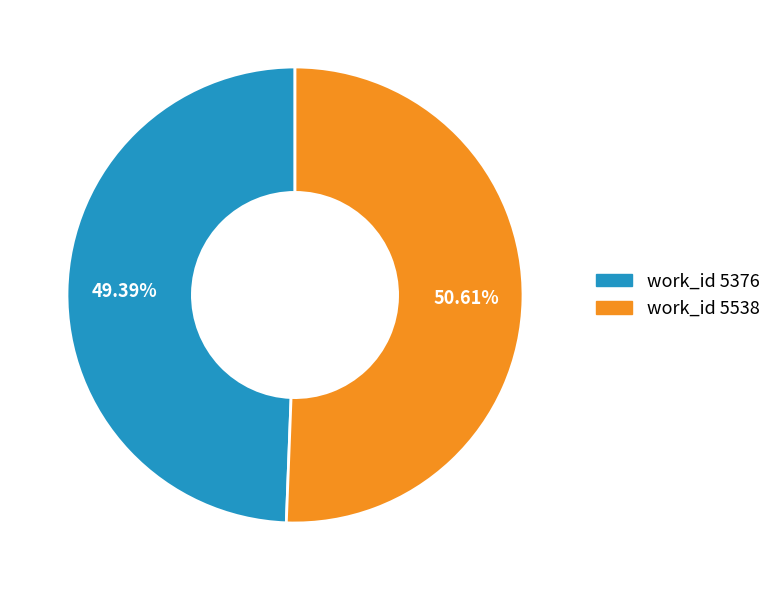

Is there a majority slice in this chart?

Yes